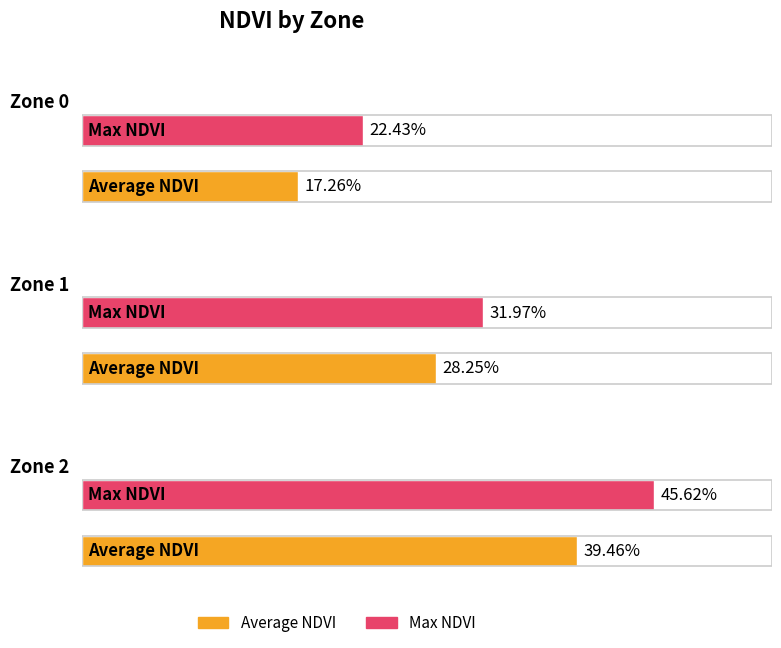

At how many categories does at least one series exceed 0?

3